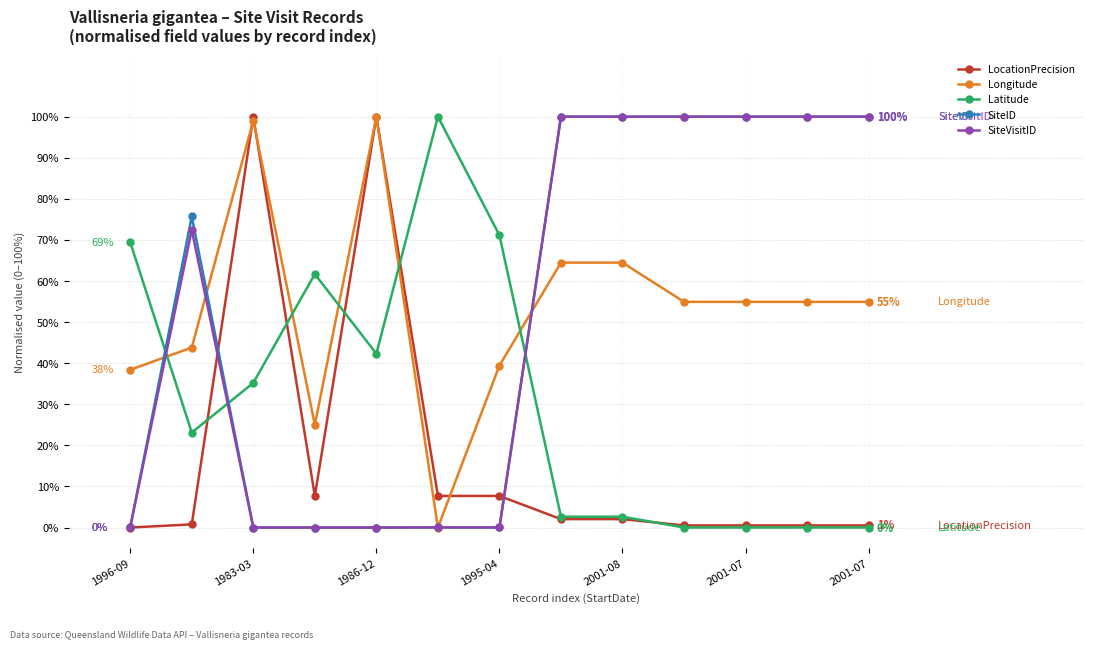

What is the difference between the maximum and minimum values in the SiteID series?

100.0